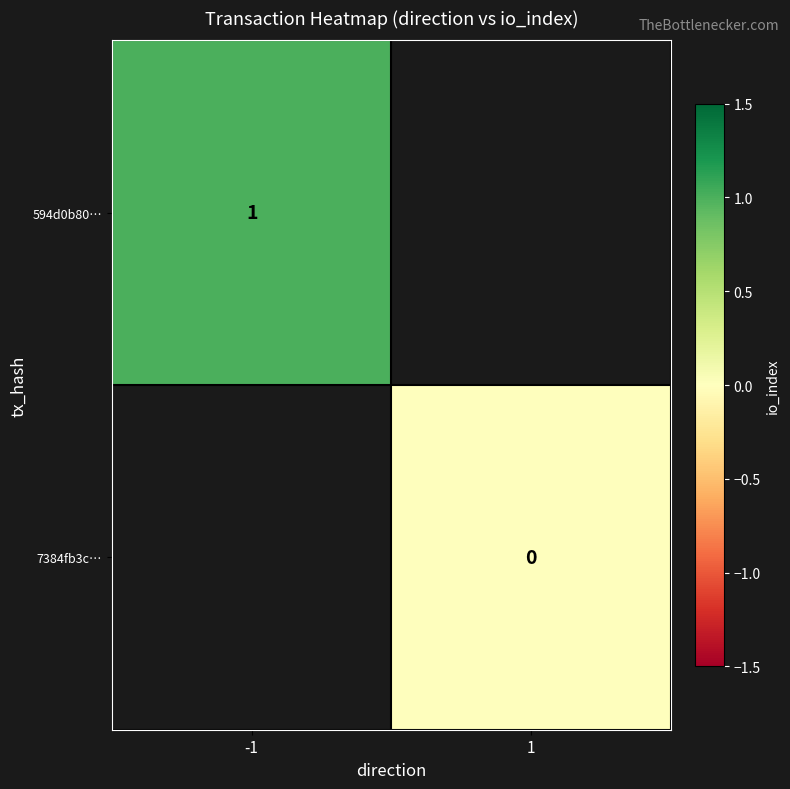

How many distinct data groups are displayed?

2